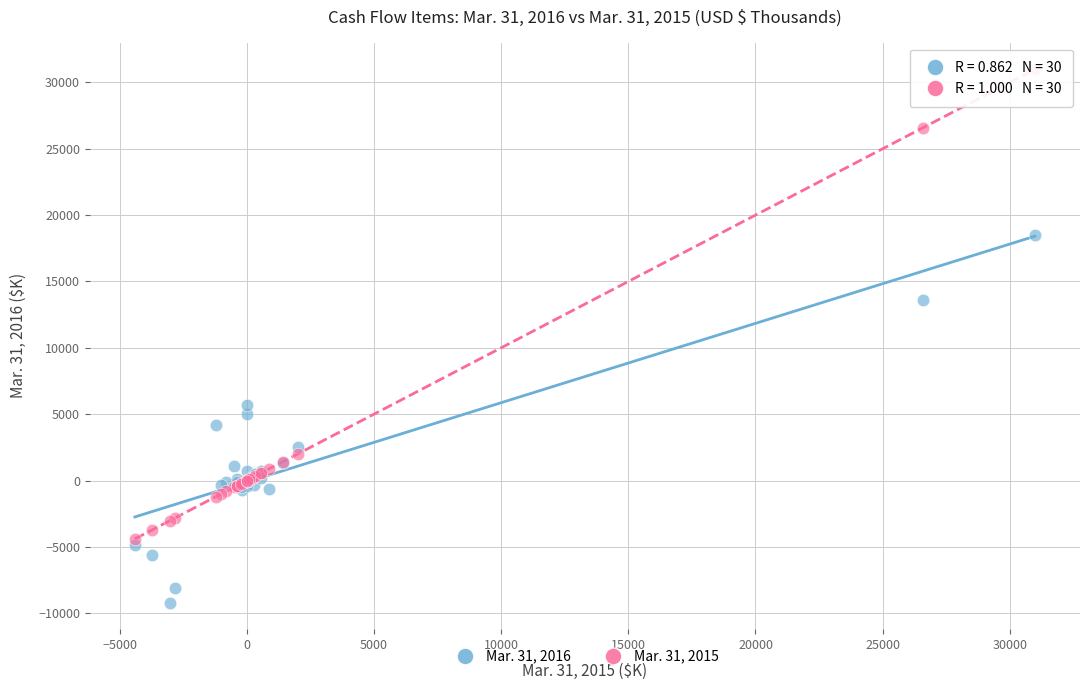

What are all the series names shown in the legend?

Mar. 31, 2016, Mar. 31, 2015